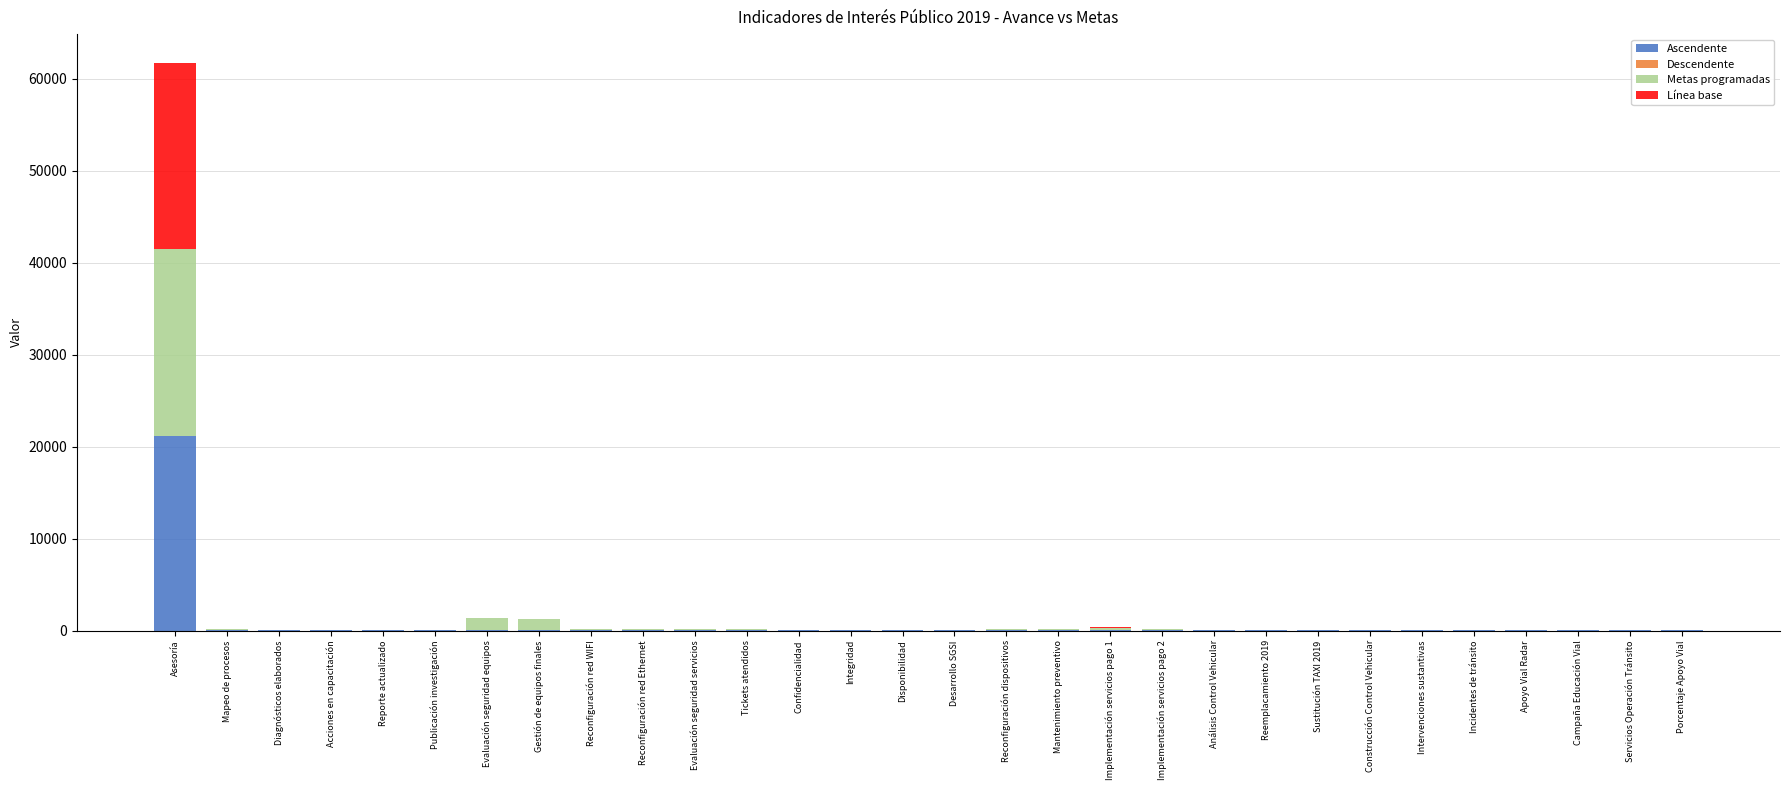

At which label does Ascendente reach its peak?

Asesoría